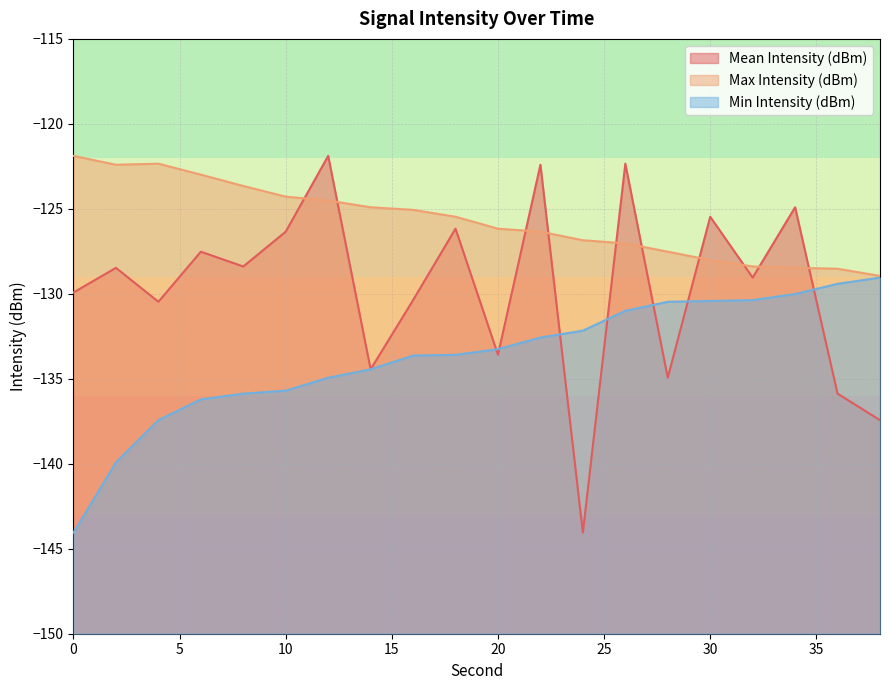

In Max Intensity (dBm), how many points are higher than both neighbors (excluding endpoints)?

1